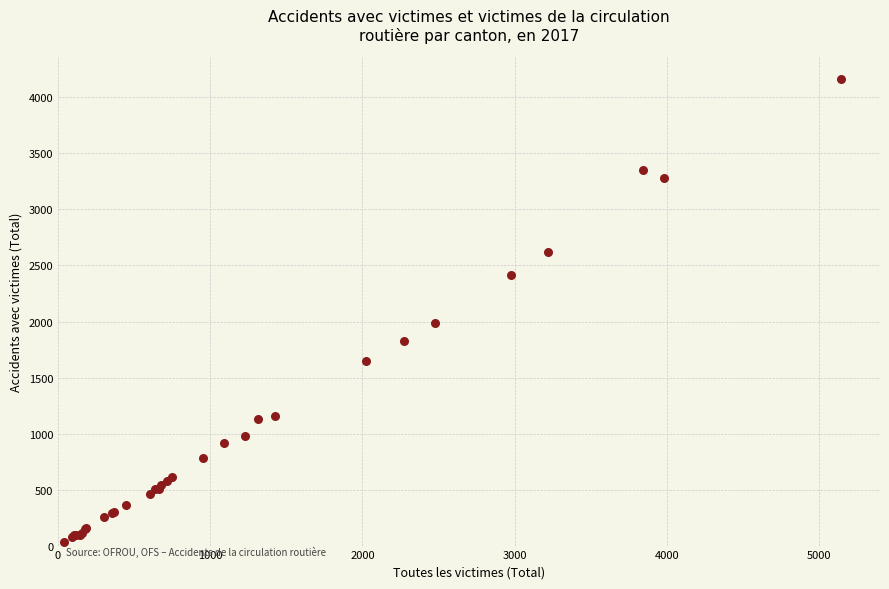

What Y value in the scatter plot is closest to 2097?

1985